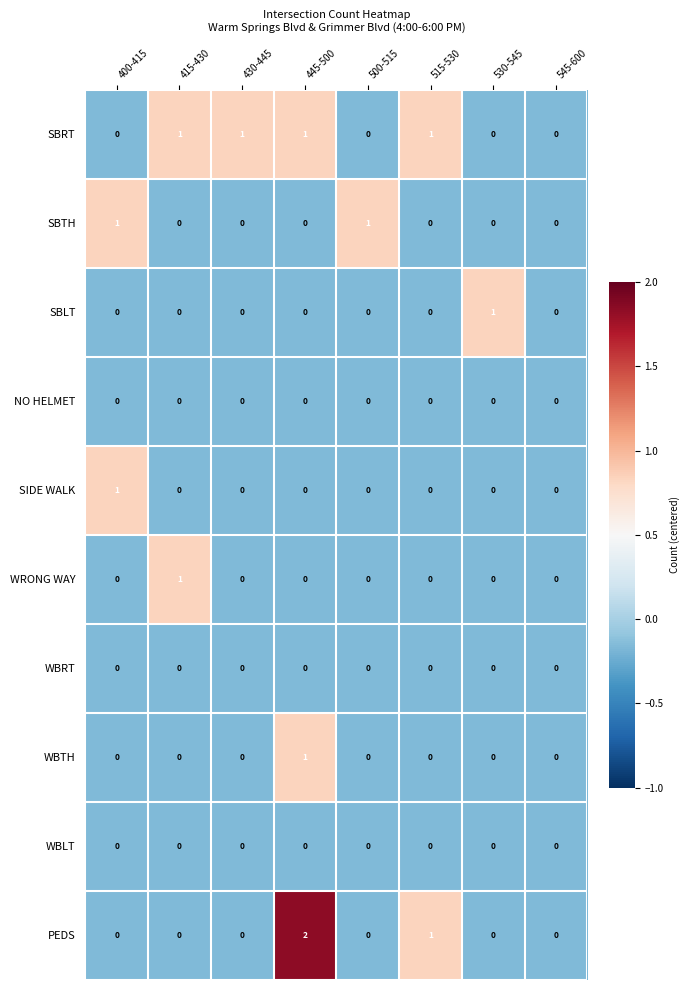

The value of SBTH at 400-415 is 1. True or false?

True